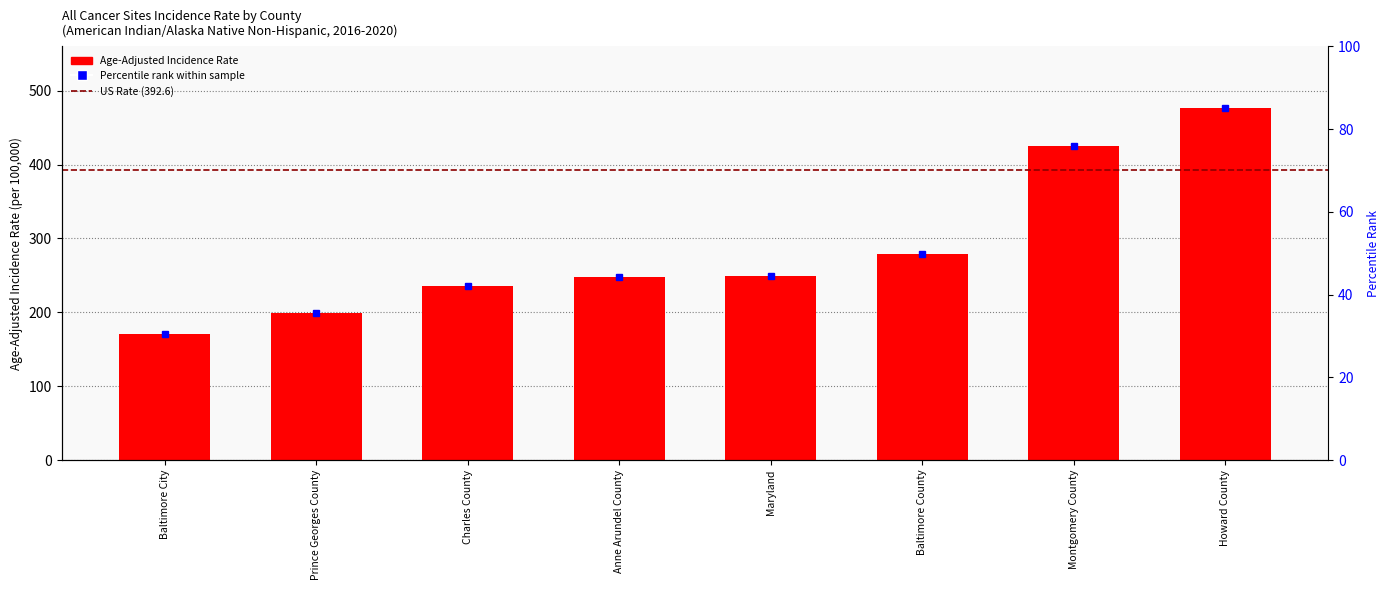

Rank the categories by value from lowest to highest.

Baltimore City, Prince Georges County, Charles County, Anne Arundel County, Maryland, Baltimore County, Montgomery County, Howard County